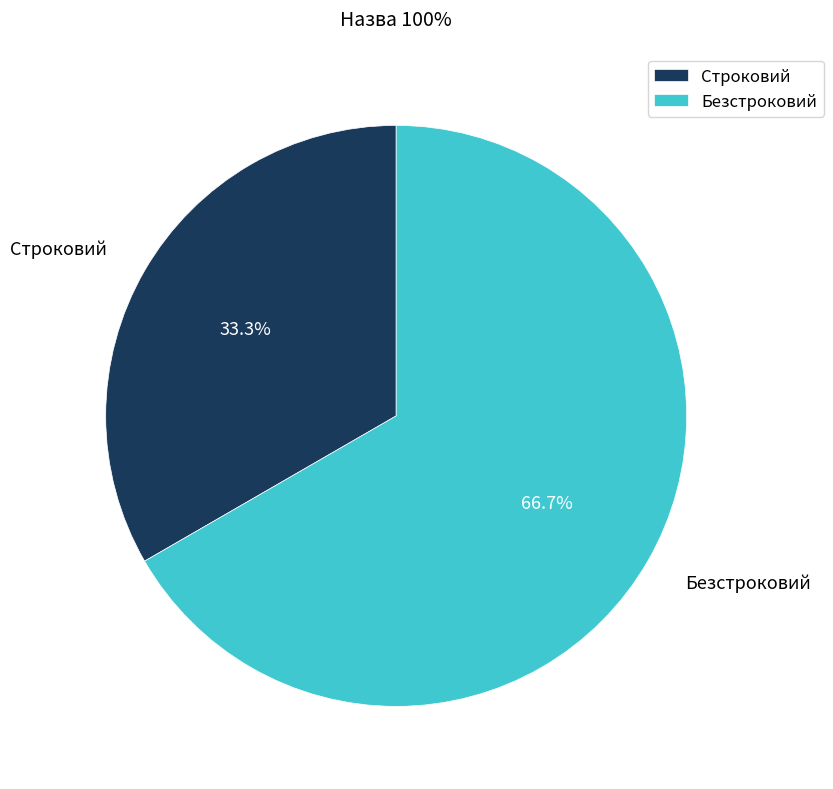

Between Безстроковий and Строковий, which is larger?

Безстроковий